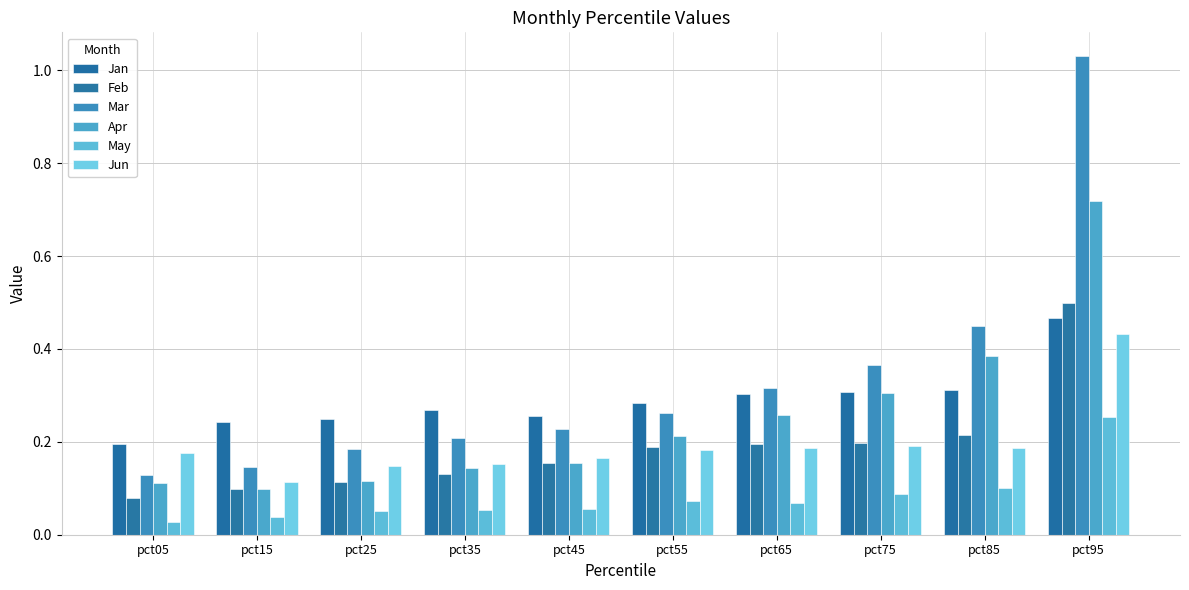

Does the chart contain stacked bars?

No